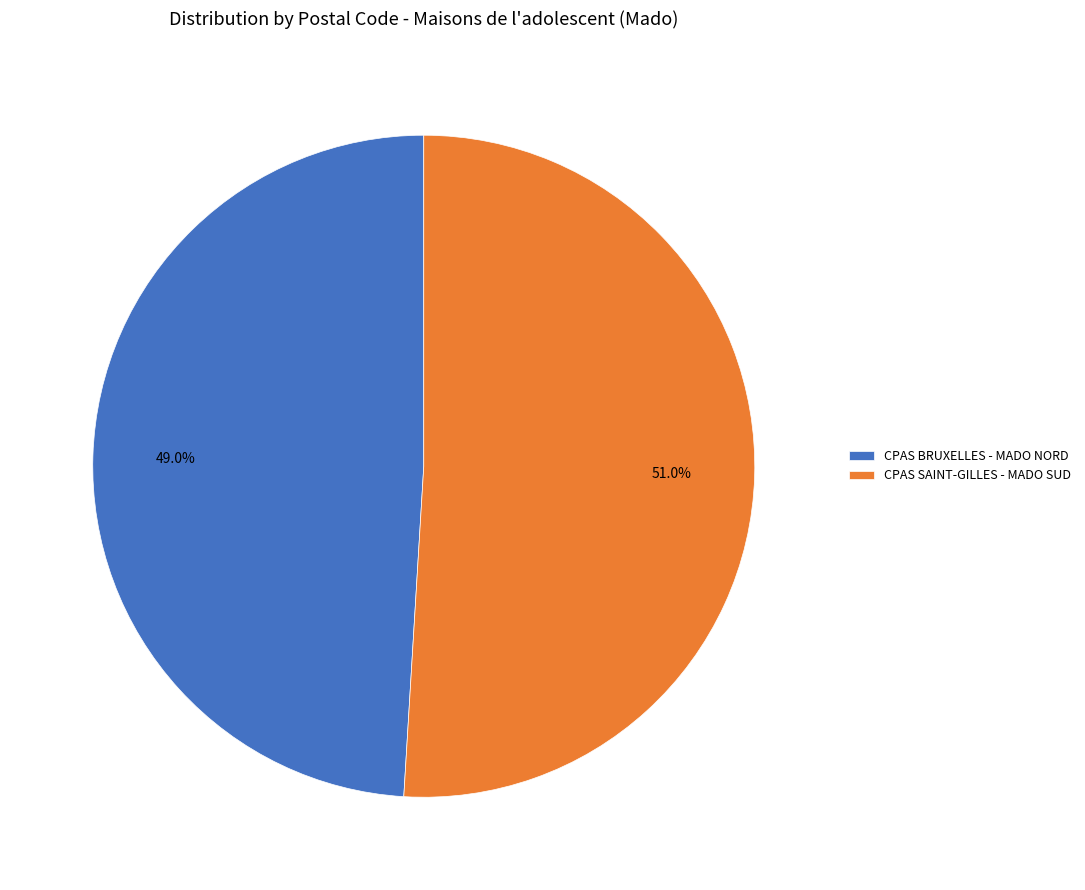

What is the majority slice?

CPAS SAINT-GILLES - MADO SUD